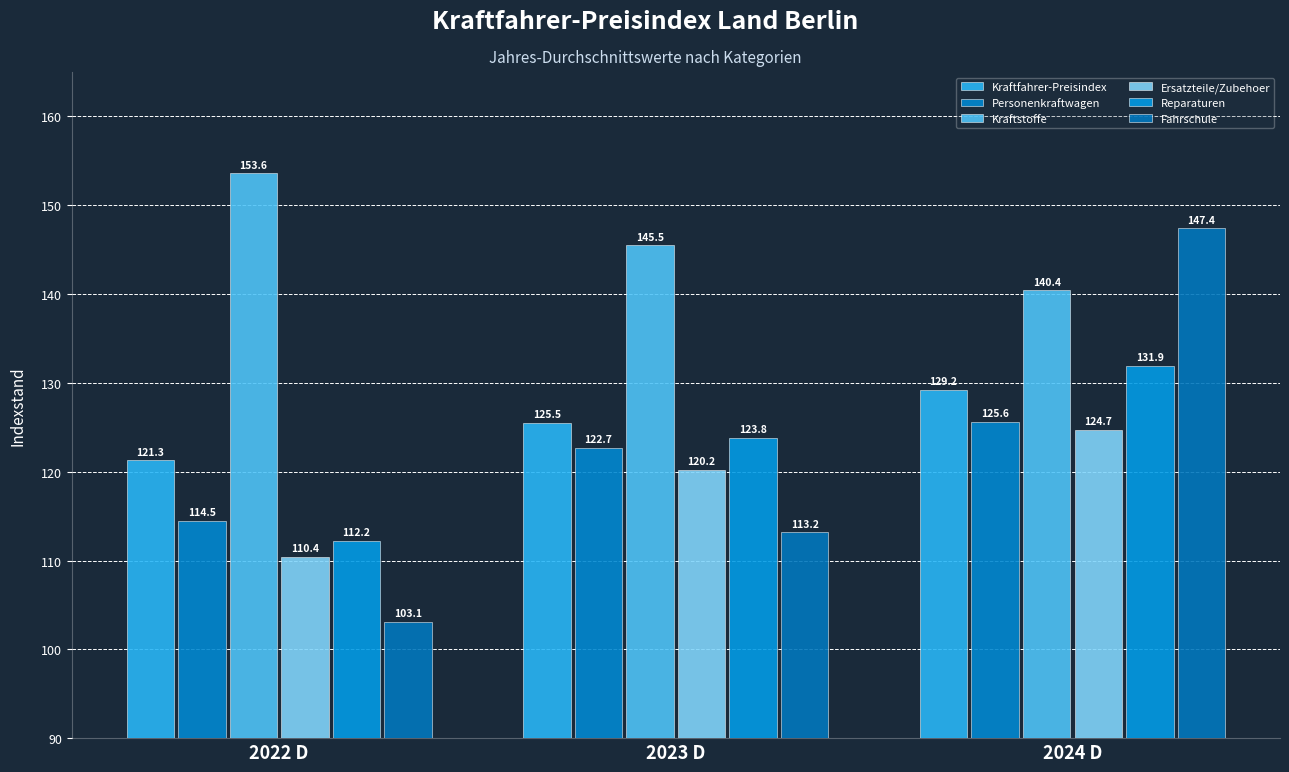

Which series has the widest spread of values?

Fahrschule